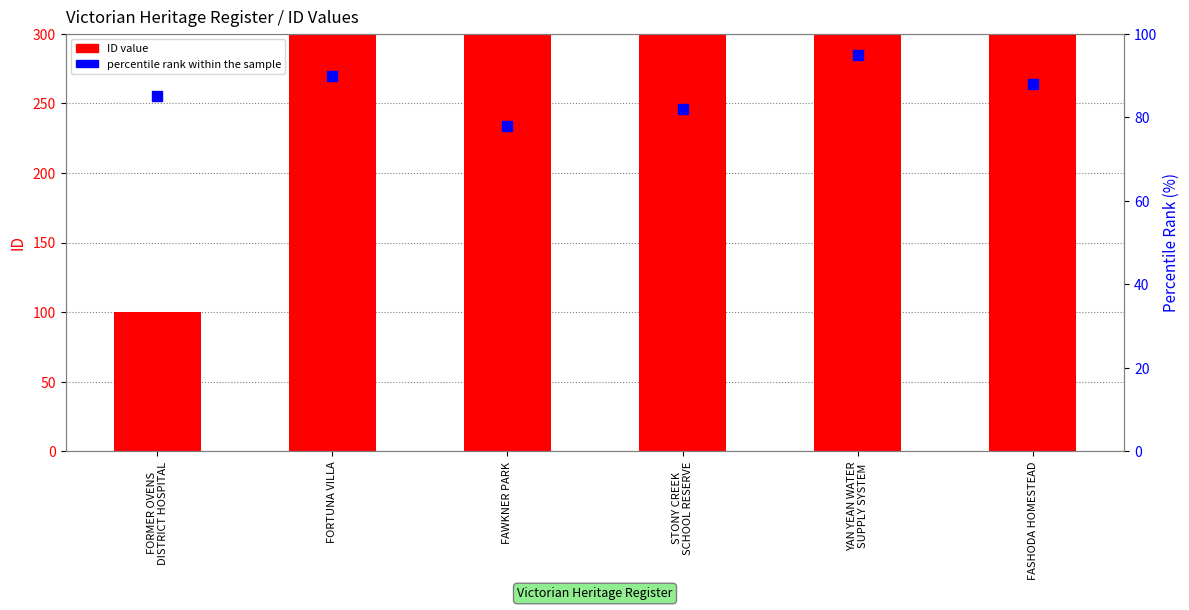

Which series contains the lowest Y value?

percentile rank within the sample